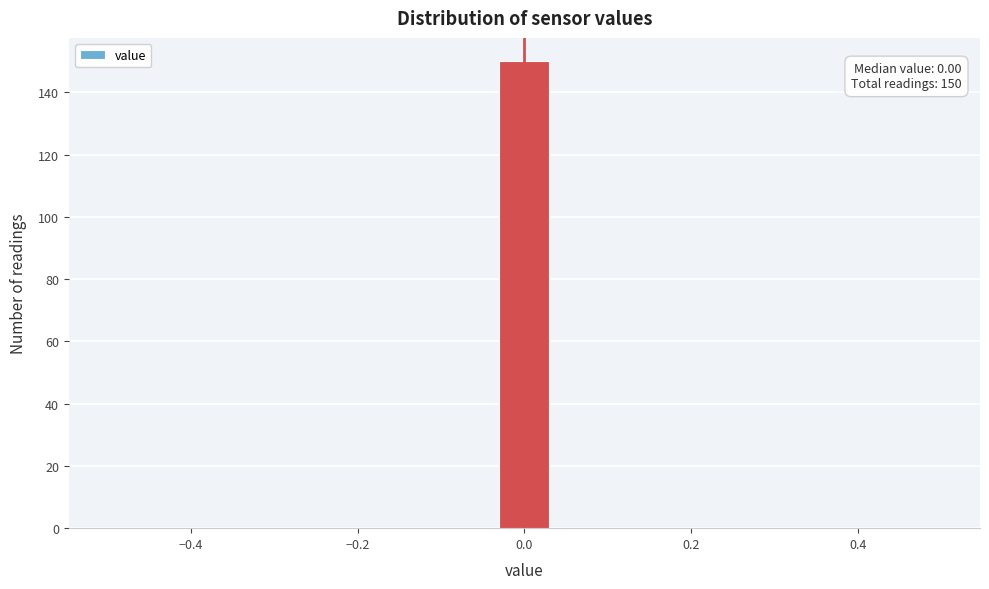

Read against the x-axis, roughly where is the centre of the tallest bar?

0.00